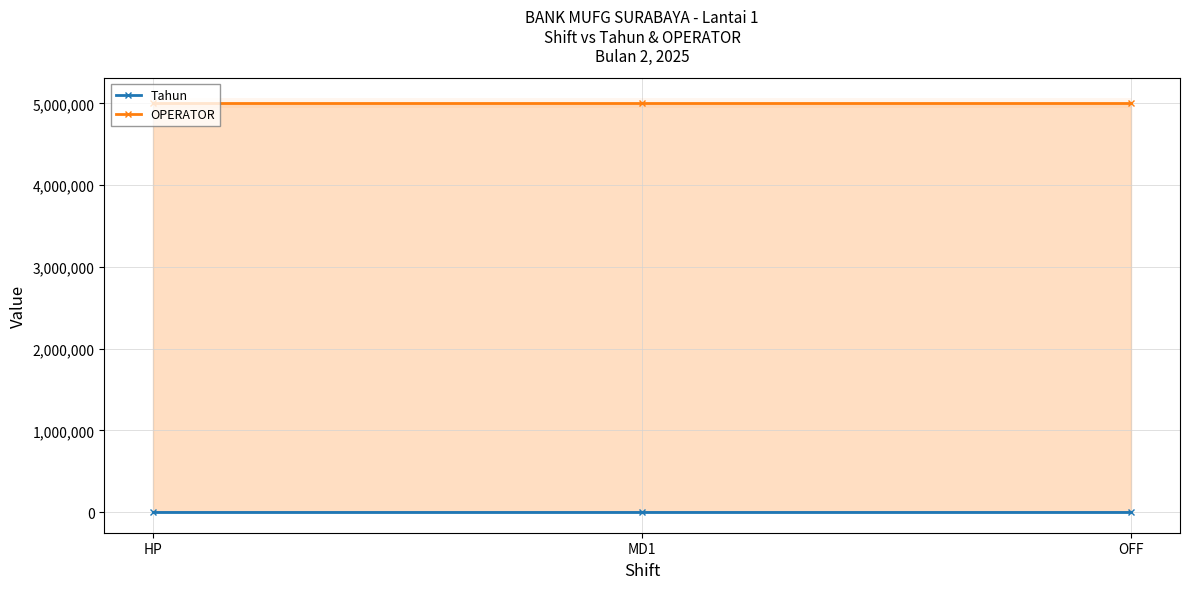

Which category has the lowest value in the Tahun series?

HP